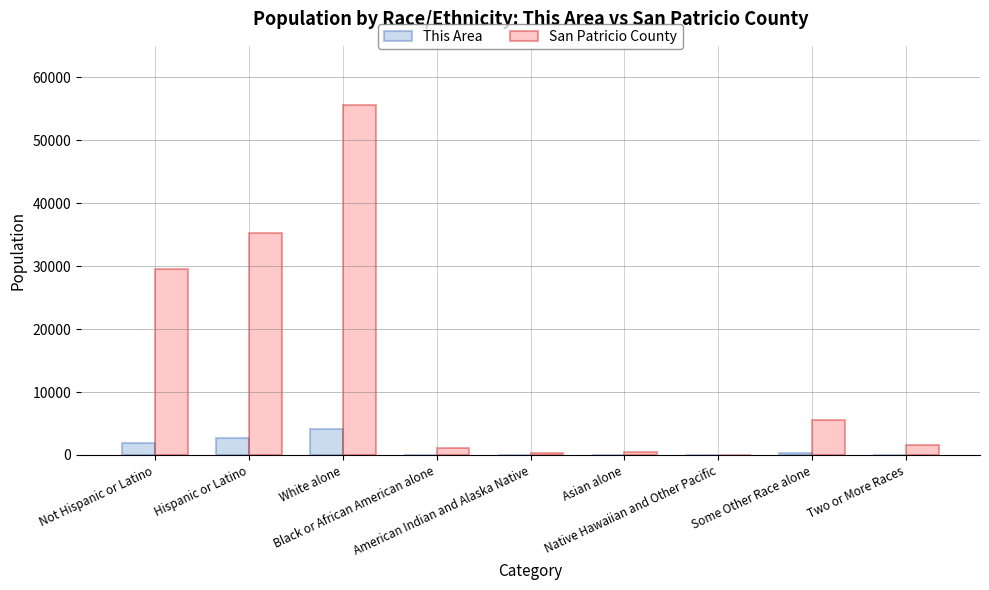

Which series has the largest total across all categories?

San Patricio County